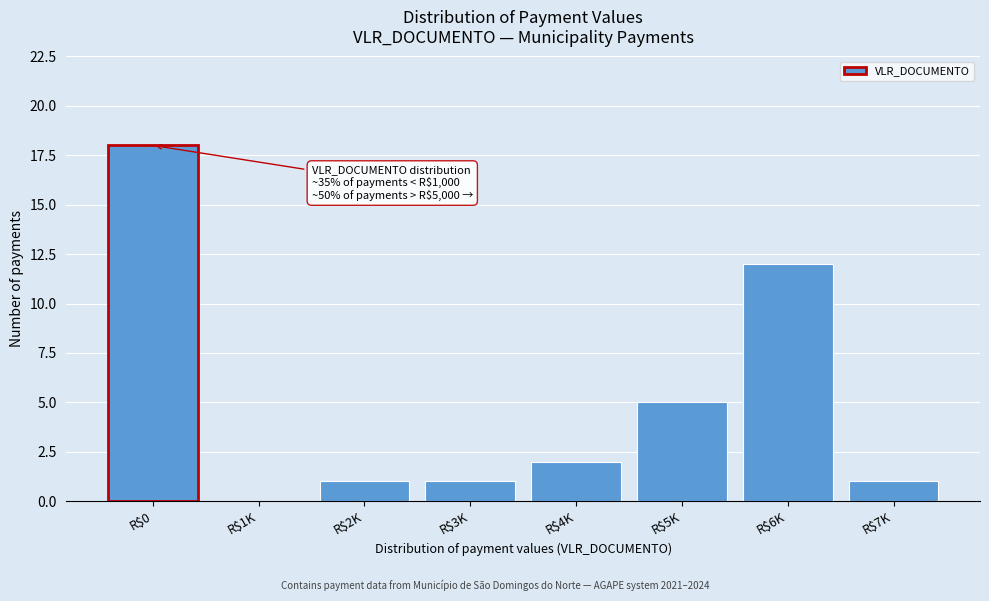

True or false: the data shows 18 at R$0.

True